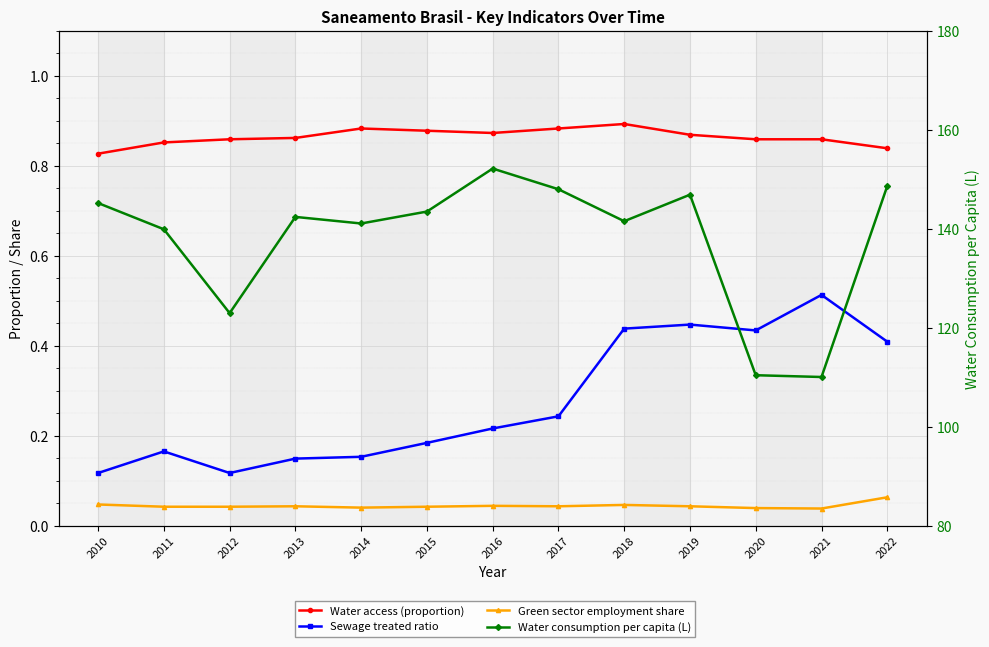

At which category is the sum across all series the highest?

2016